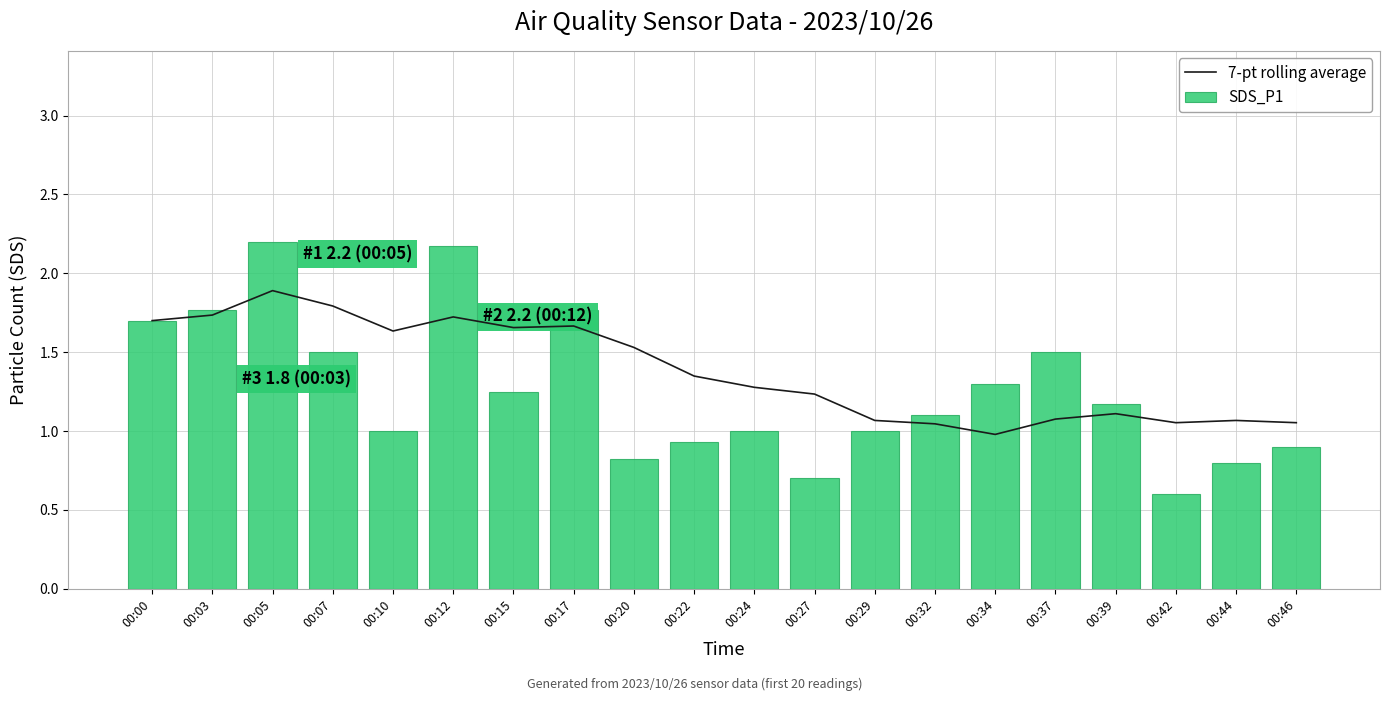

Are the bars grouped side by side (vs. stacked)?

Yes